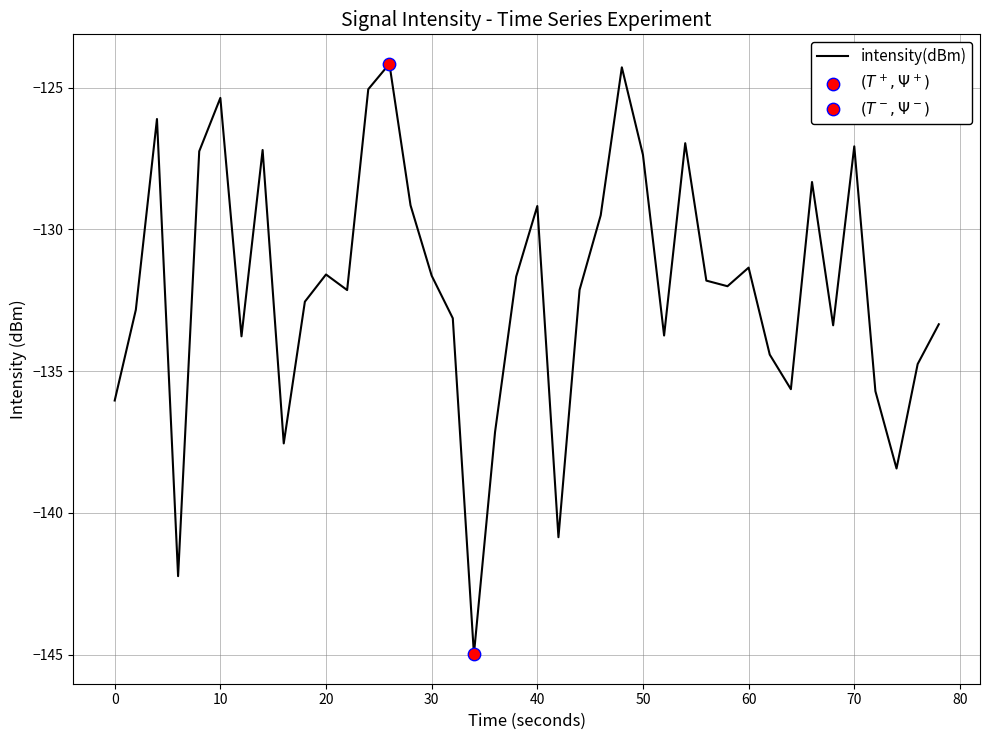

What is the maximum value shown in the chart?

-124.2